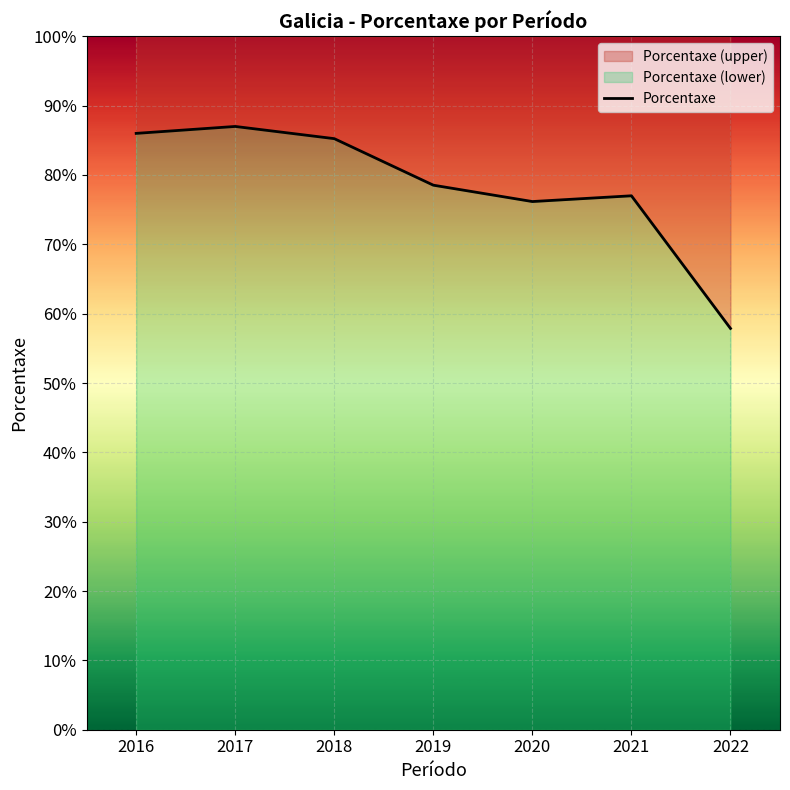

What is the maximum value shown in the chart?

87.0